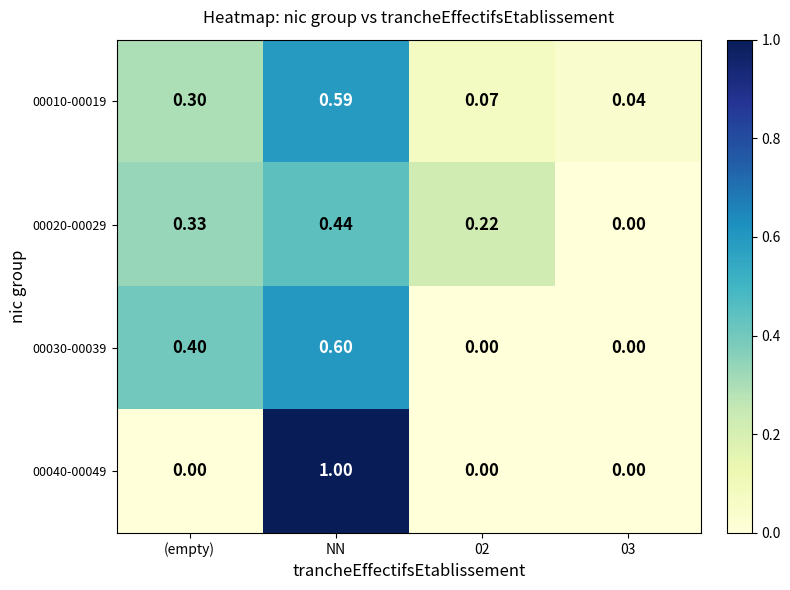

At which category is the sum across all series the highest?

NN